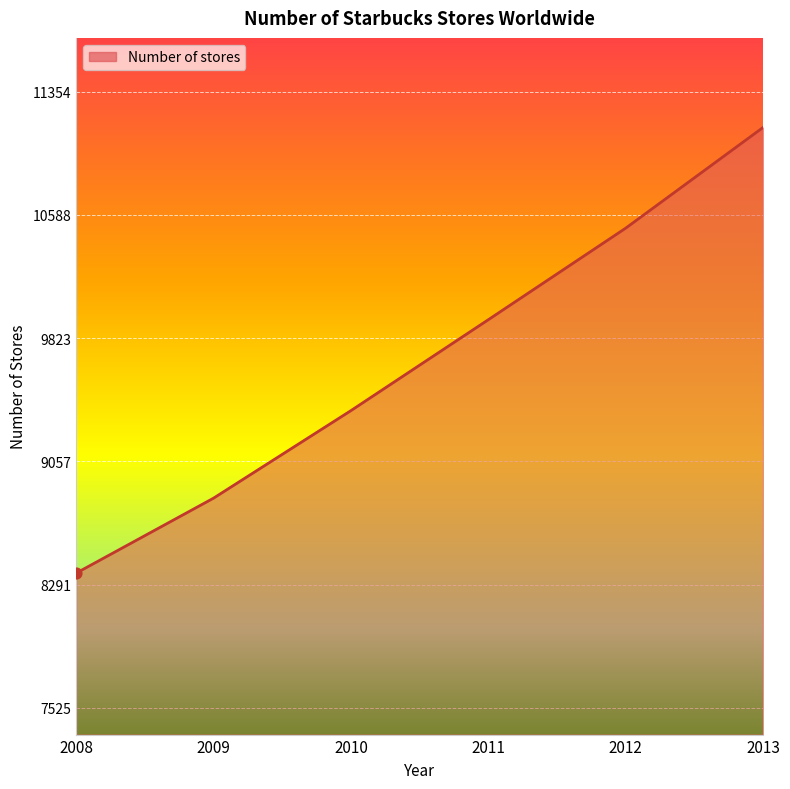

What is the change in value from 2011 to 2012?

+569